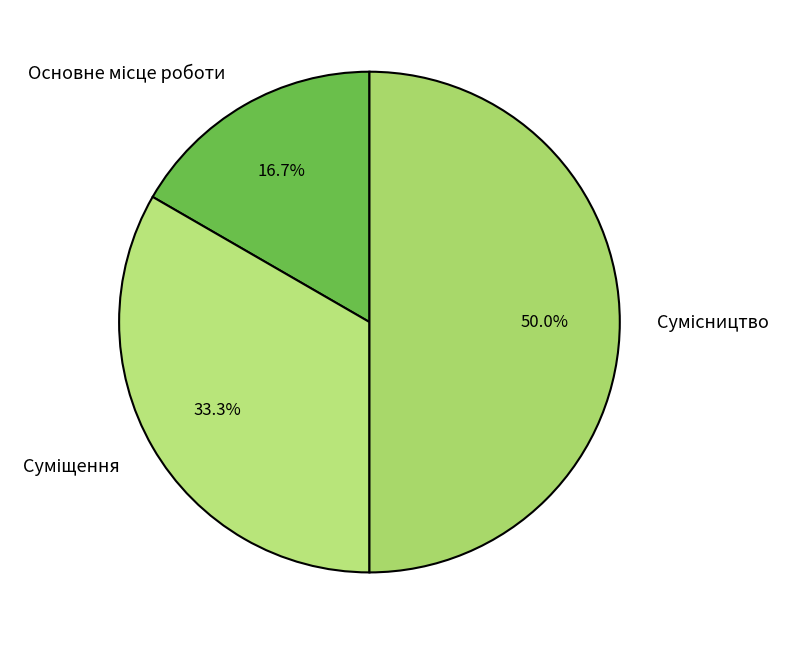

How many segments does this pie chart have?

3